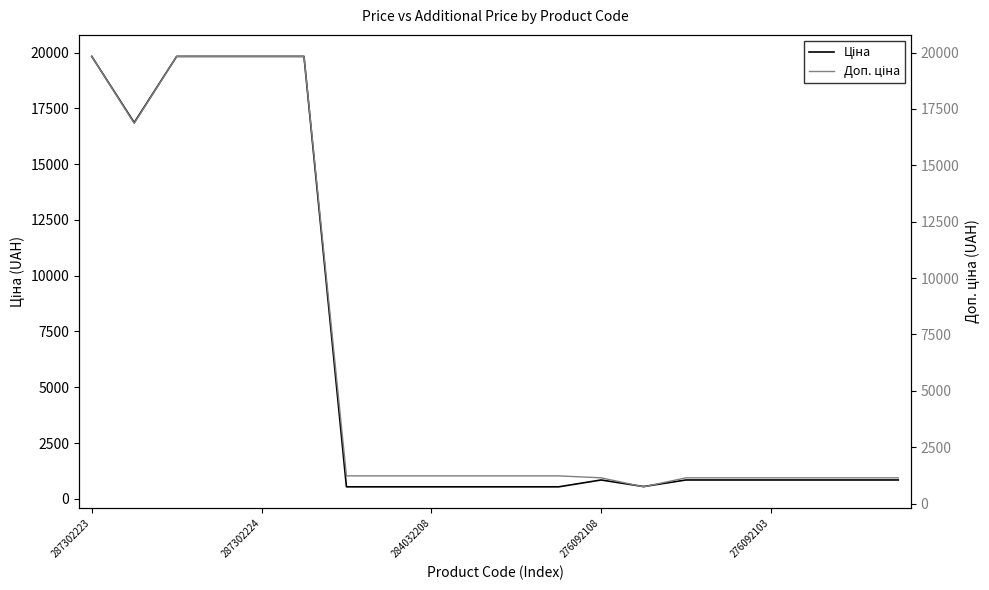

In Ціна, how many points are lower than both neighbors (excluding endpoints)?

2